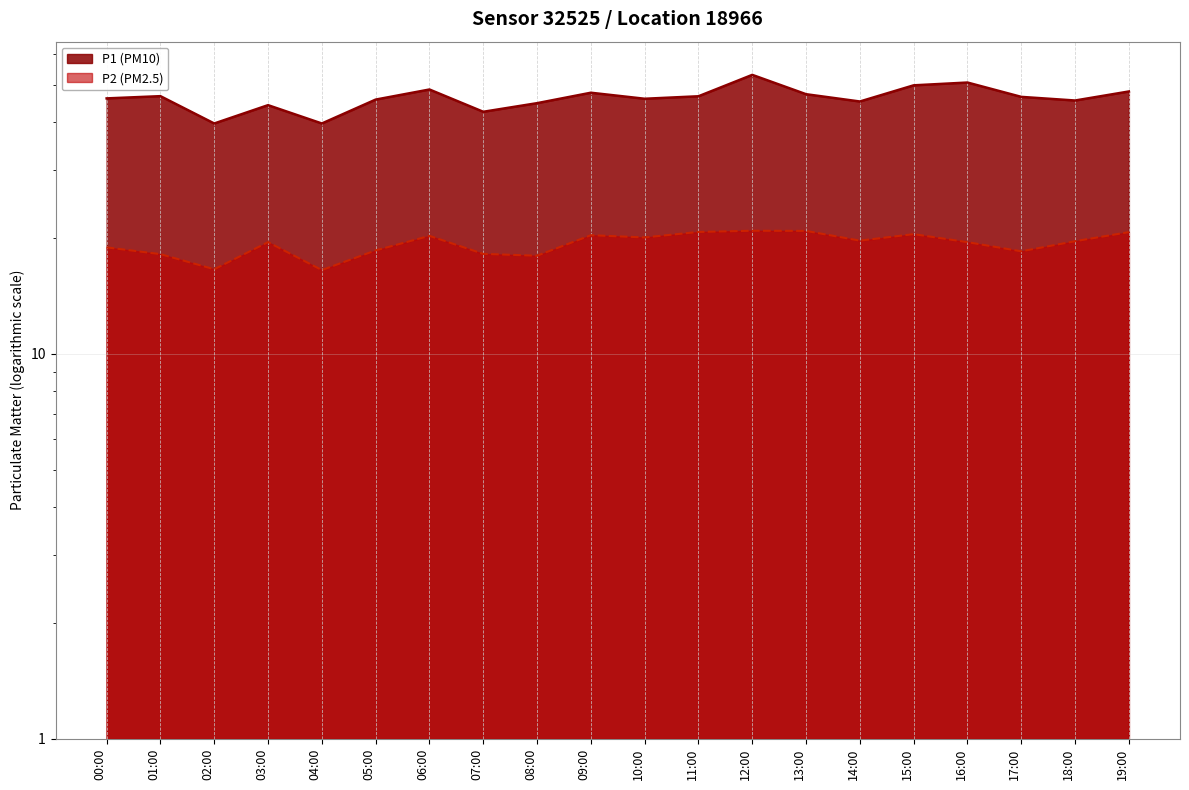

At how many categories does at least one series exceed 24?

20